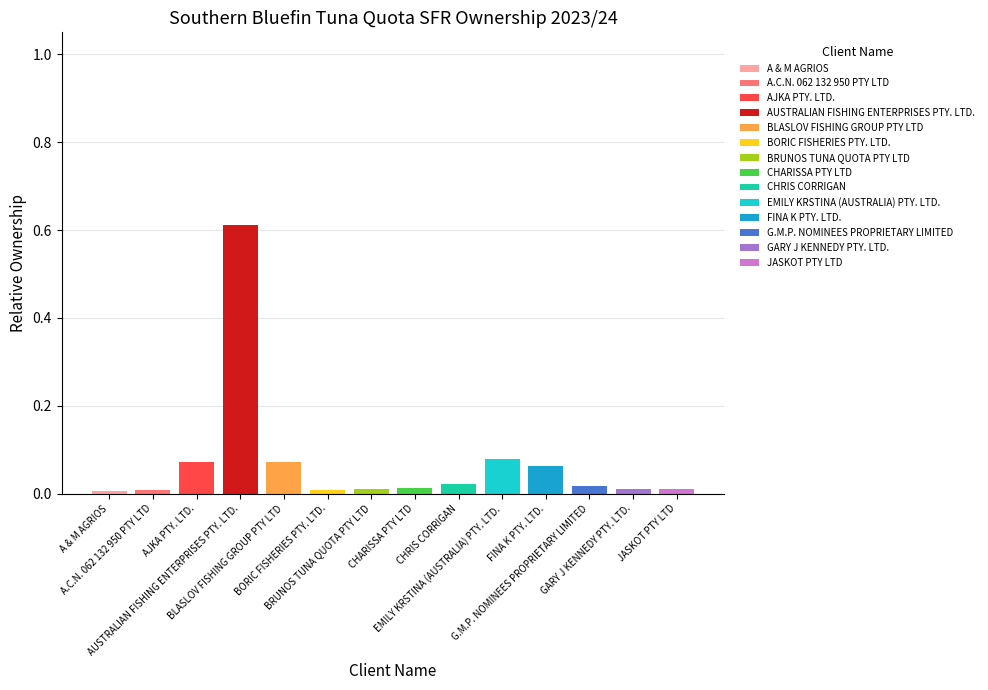

How many series are shown in this chart?

14